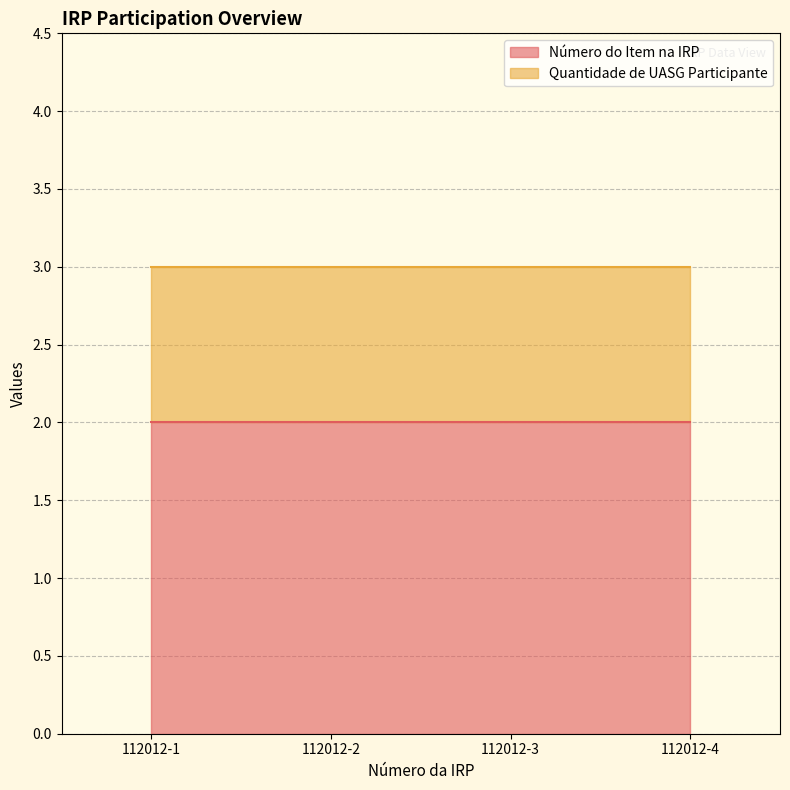

The Quantidade de UASG Participante series shows 1 at 112012. True or false?

True